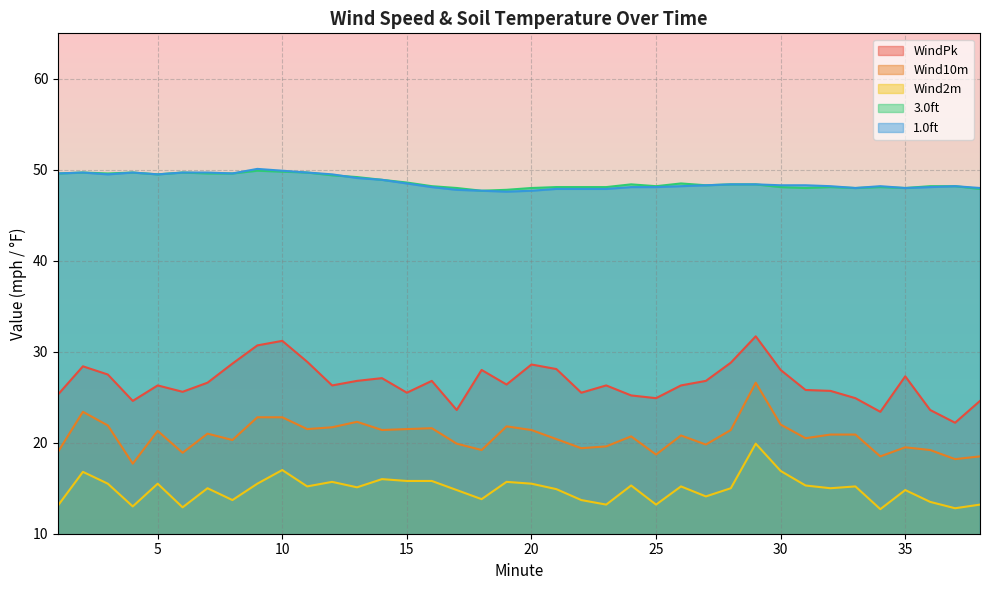

What is the difference between the maximum and minimum values in the WindPk series?

9.5